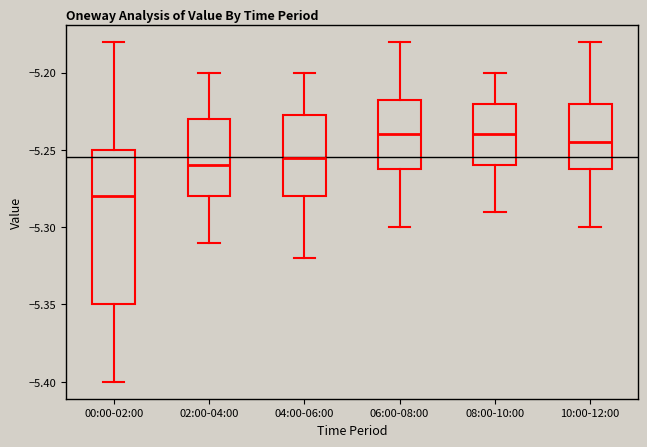

Which box is the tallest, from its lower edge to its upper edge?

00:00-02:00